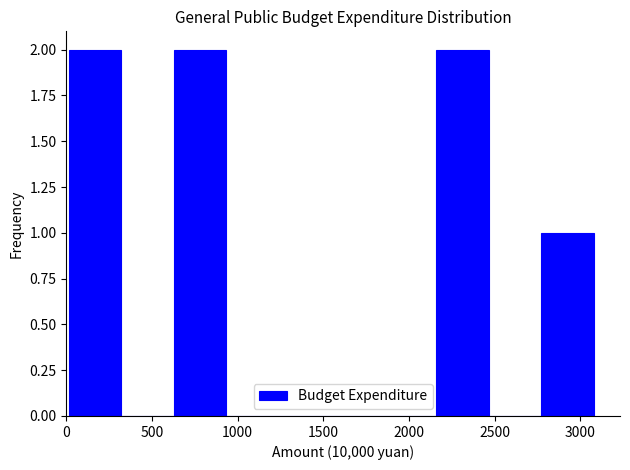

What is the height of the bar covering 2750 to 3100 on the x-axis? Neither the bar edges nor the heights are printed on the chart, so give them approximately, as read against the axes.

1